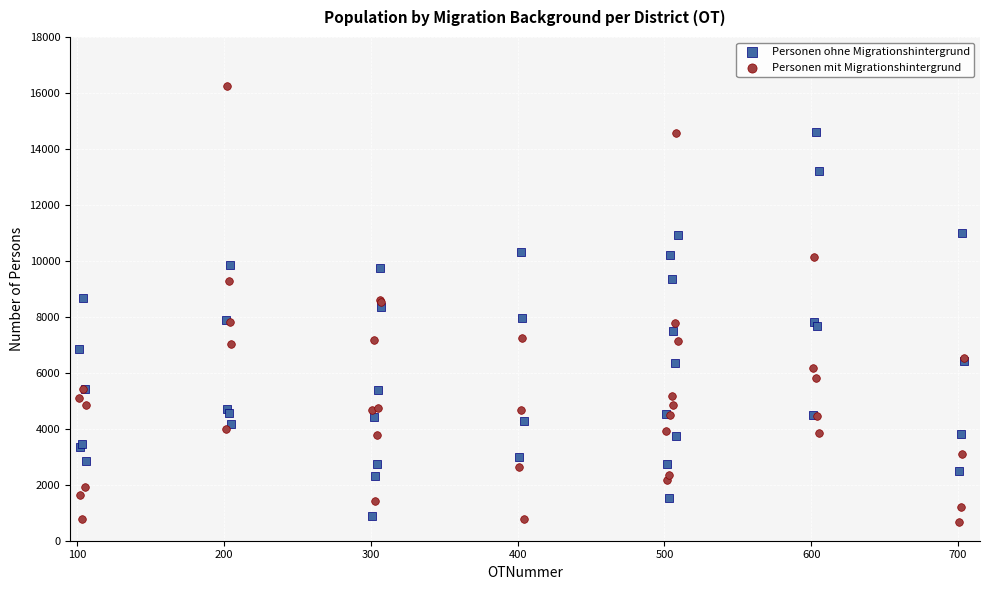

Which series contains the highest Y value?

Personen mit Migrationshintergrund